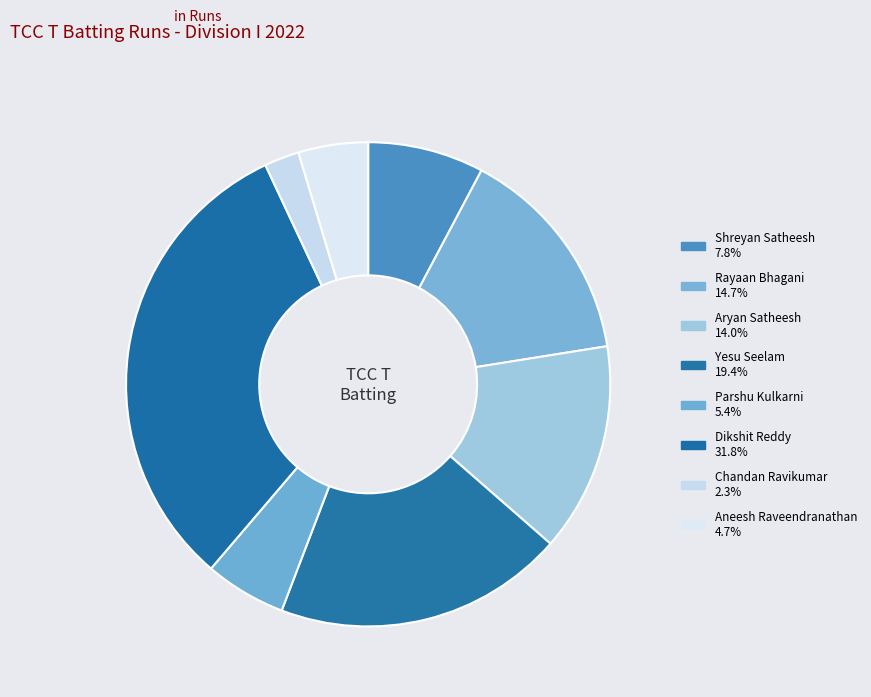

To the nearest percent, what portion does Aneesh Raveendranathan represent?

5%